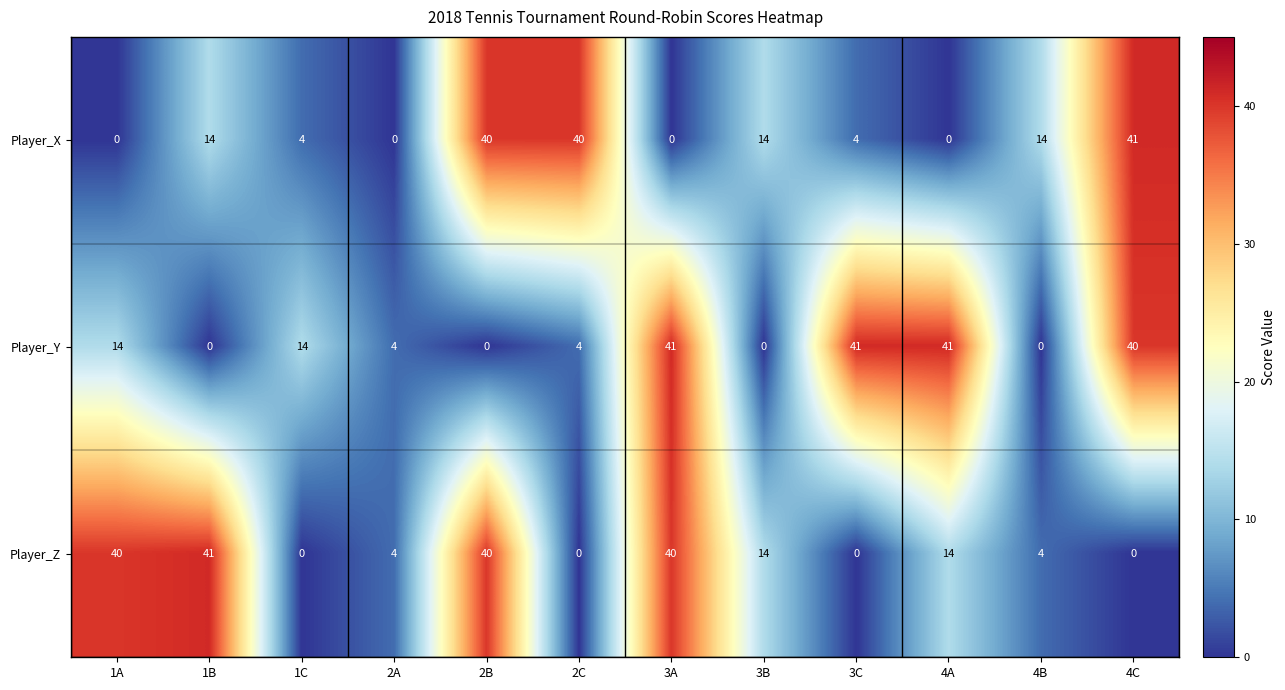

At 3C, list the series in order from largest to smallest.

Player_Y, Player_X, Player_Z